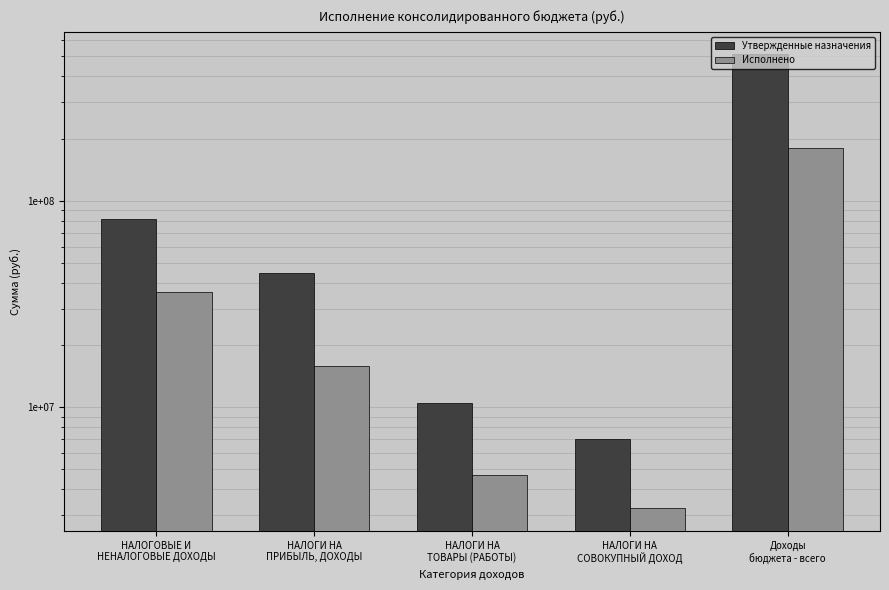

At how many categories does at least one series exceed 320098973?

1